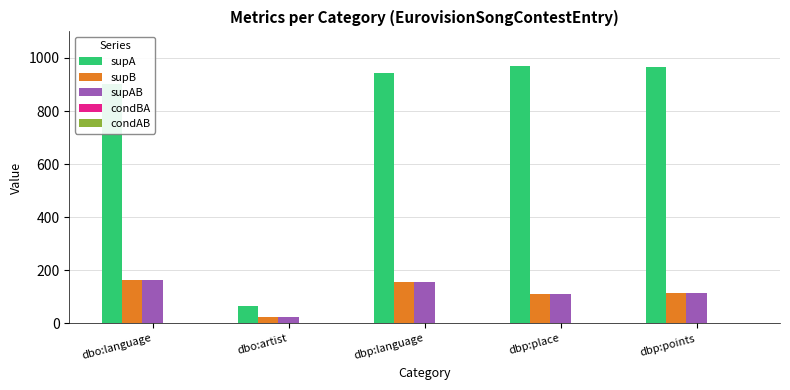

Which series changed the most between dbo:artist and dbp:points?

supA